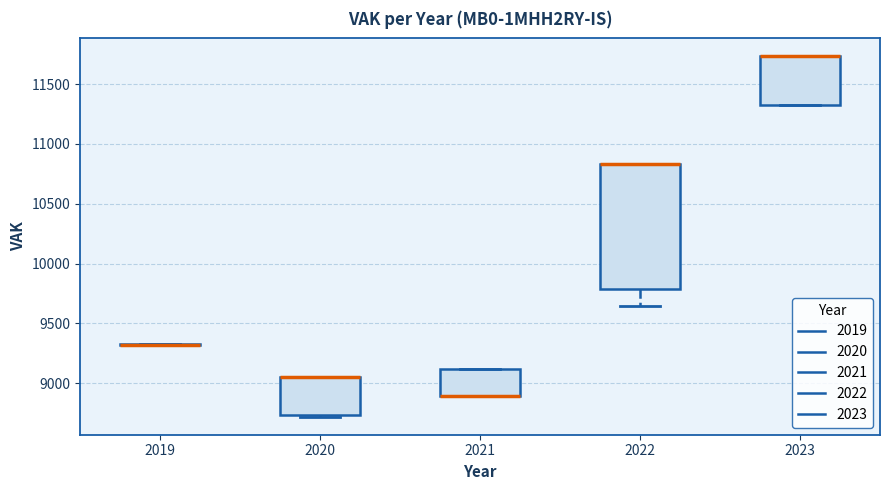

Where is the lower edge of the box at x = 2020 on the y-axis? The values are not printed on the chart, so give them approximately, as read against the axis.

8750